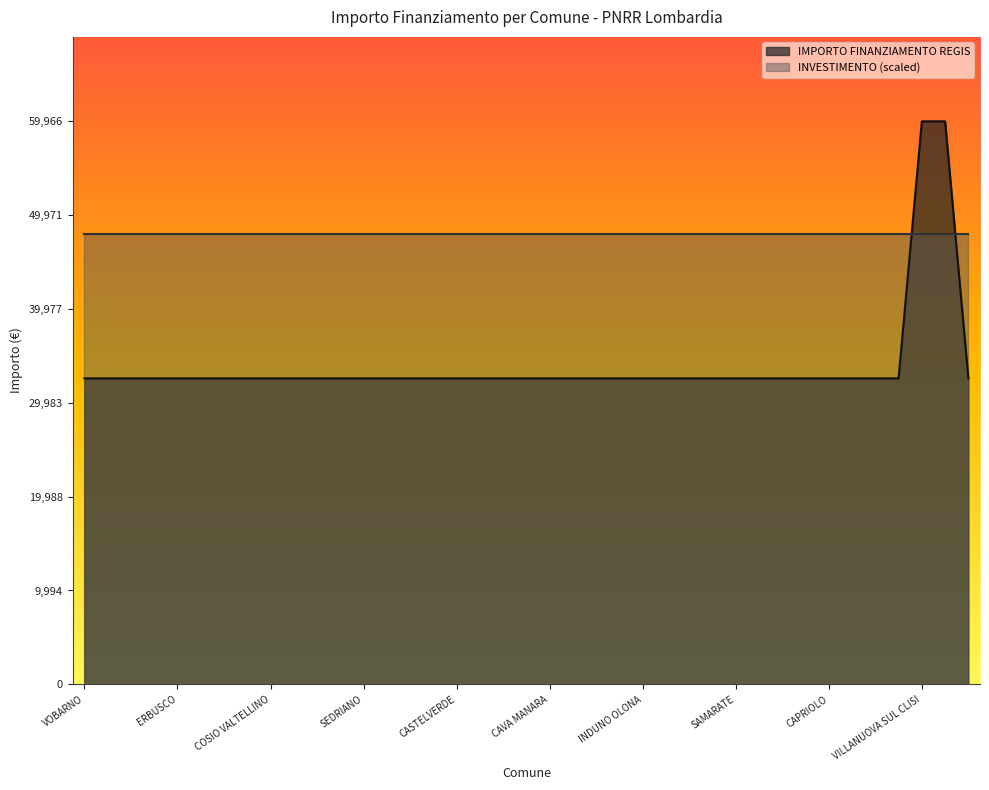

Count the number of categories in the chart.

39